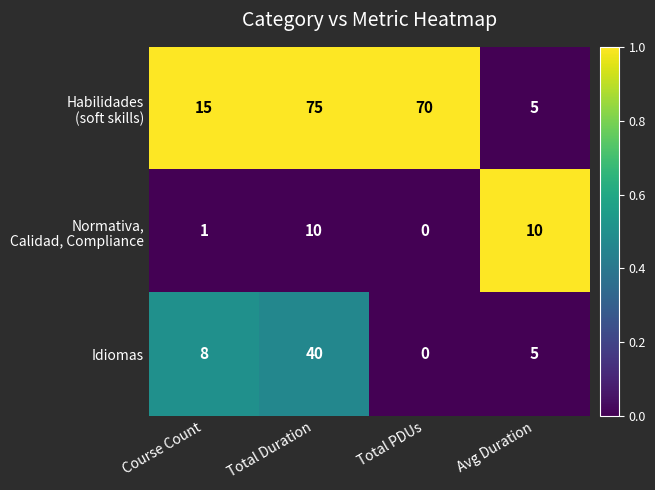

At how many categories does at least one series exceed 0?

4